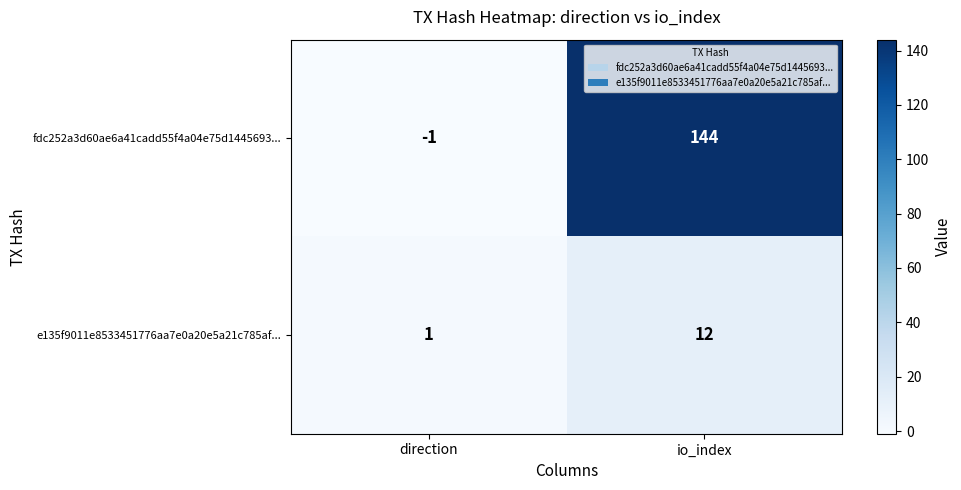

What is the difference between the maximum and minimum values in the e135f9011e8533451776aa7e0a20e5a21c785af... series?

11